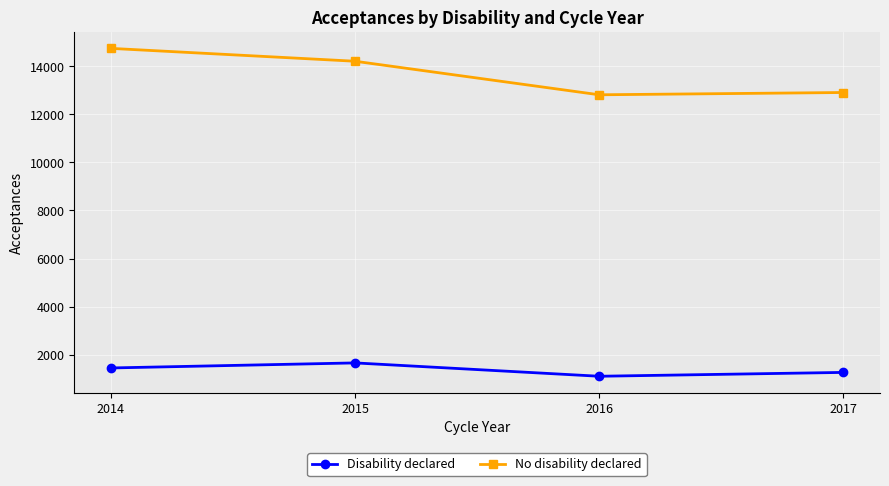

What is the maximum value for No disability declared?

14740